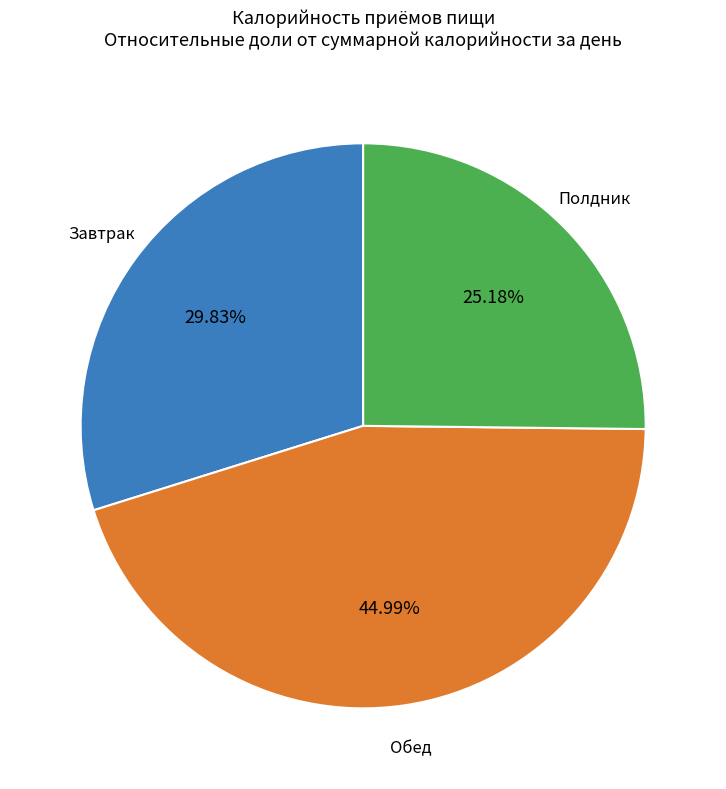

Is there a majority slice in this chart?

No